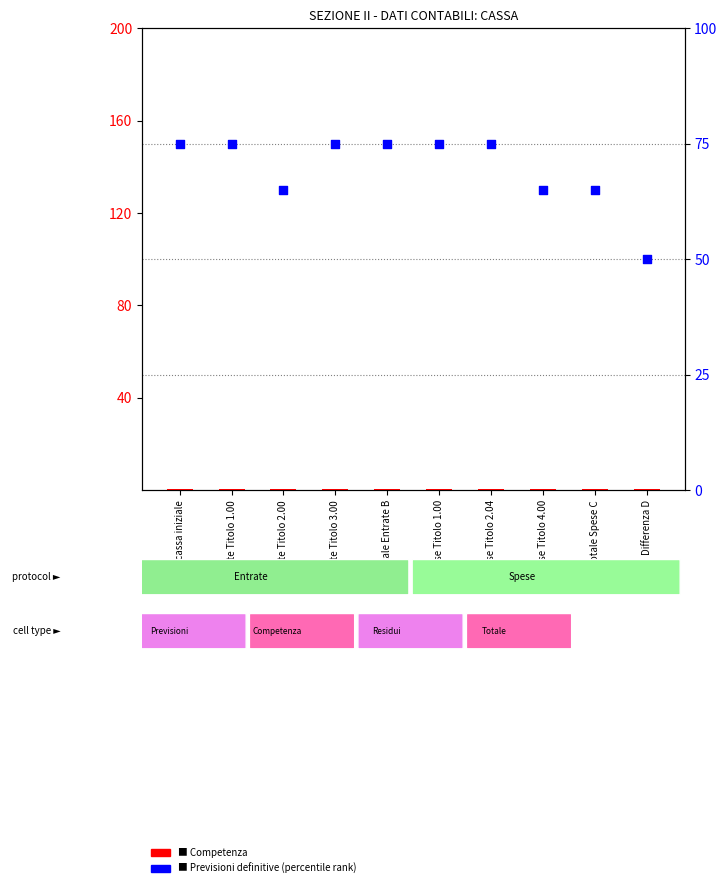

At which category is the sum across all series the highest?

Fondo cassa iniziale